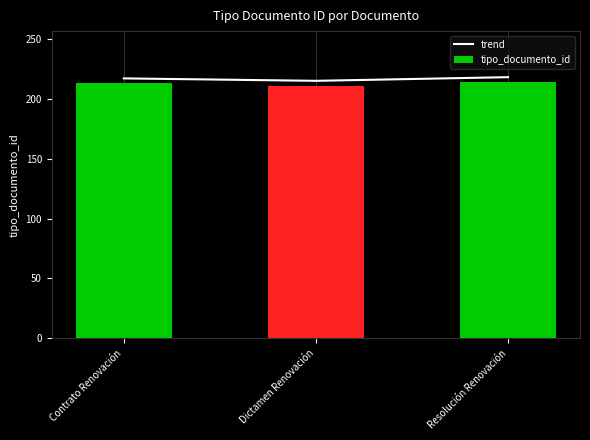

What is the value of the tipo_documento_id bar at the 1st from the left?

213